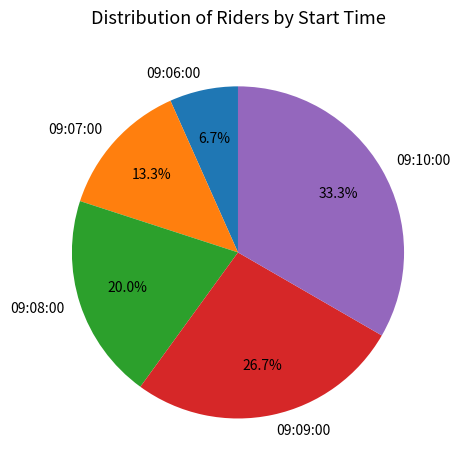

To the nearest percent, what percentage of the pie is 09:07:00?

13%